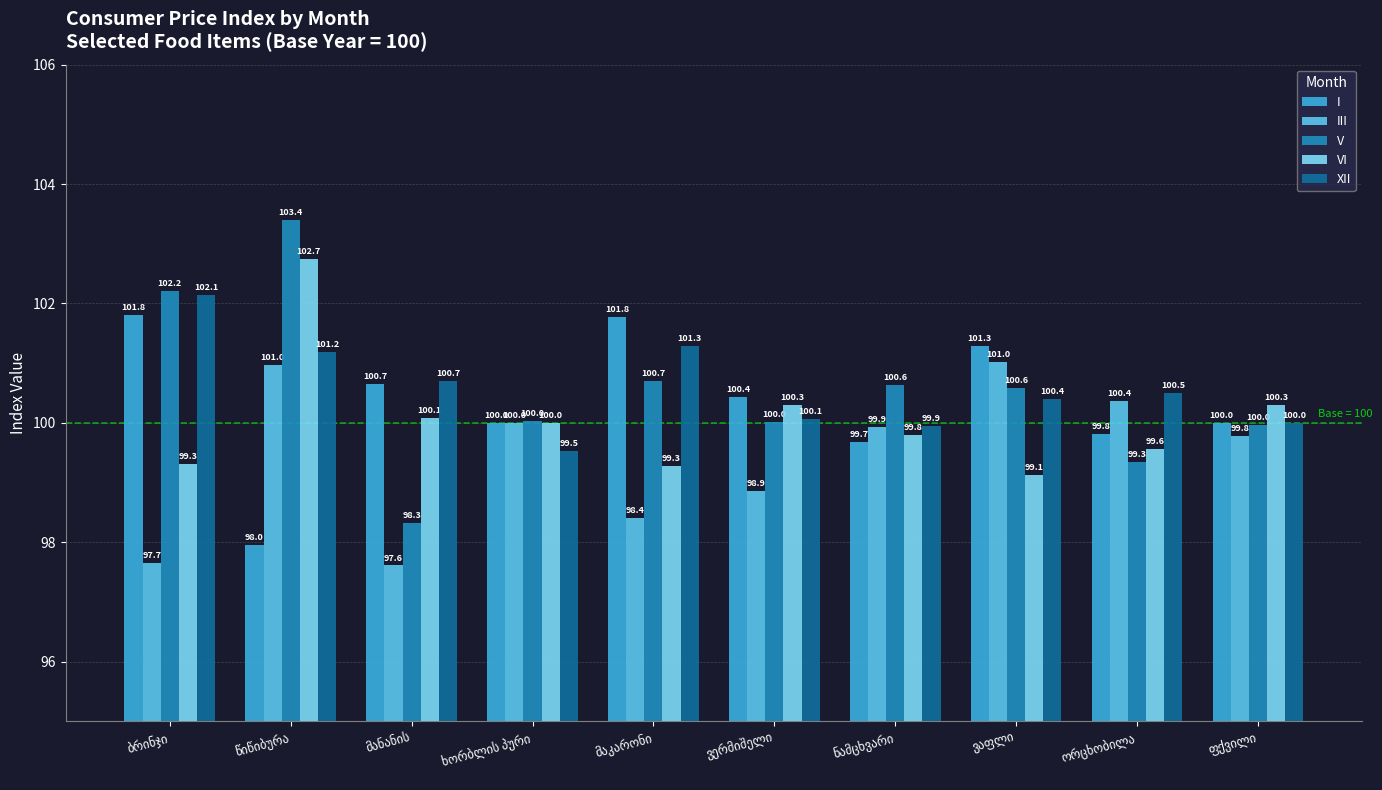

Reading right to left, list all the values displayed in this chart.

I: ფქვილი=100.0	ორცხობილა=99.8	ვაფლი=101.3	ნამცხვარი=99.7	ვერმიშელი=100.4	მაკარონი=101.8	ხორბლის პური=100.0	მანანის=100.7	წიწიბურა=98.0	ბრინჯი=101.8
III: ფქვილი=99.8	ორცხობილა=100.4	ვაფლი=101.0	ნამცხვარი=99.9	ვერმიშელი=98.9	მაკარონი=98.4	ხორბლის პური=100.0	მანანის=97.6	წიწიბურა=101.0	ბრინჯი=97.7
V: ფქვილი=100.0	ორცხობილა=99.3	ვაფლი=100.6	ნამცხვარი=100.6	ვერმიშელი=100.0	მაკარონი=100.7	ხორბლის პური=100.0	მანანის=98.3	წიწიბურა=103.4	ბრინჯი=102.2
VI: ფქვილი=100.3	ორცხობილა=99.6	ვაფლი=99.1	ნამცხვარი=99.8	ვერმიშელი=100.3	მაკარონი=99.3	ხორბლის პური=100.0	მანანის=100.1	წიწიბურა=102.7	ბრინჯი=99.3
XII: ფქვილი=100.0	ორცხობილა=100.5	ვაფლი=100.4	ნამცხვარი=99.9	ვერმიშელი=100.1	მაკარონი=101.3	ხორბლის პური=99.5	მანანის=100.7	წიწიბურა=101.2	ბრინჯი=102.1